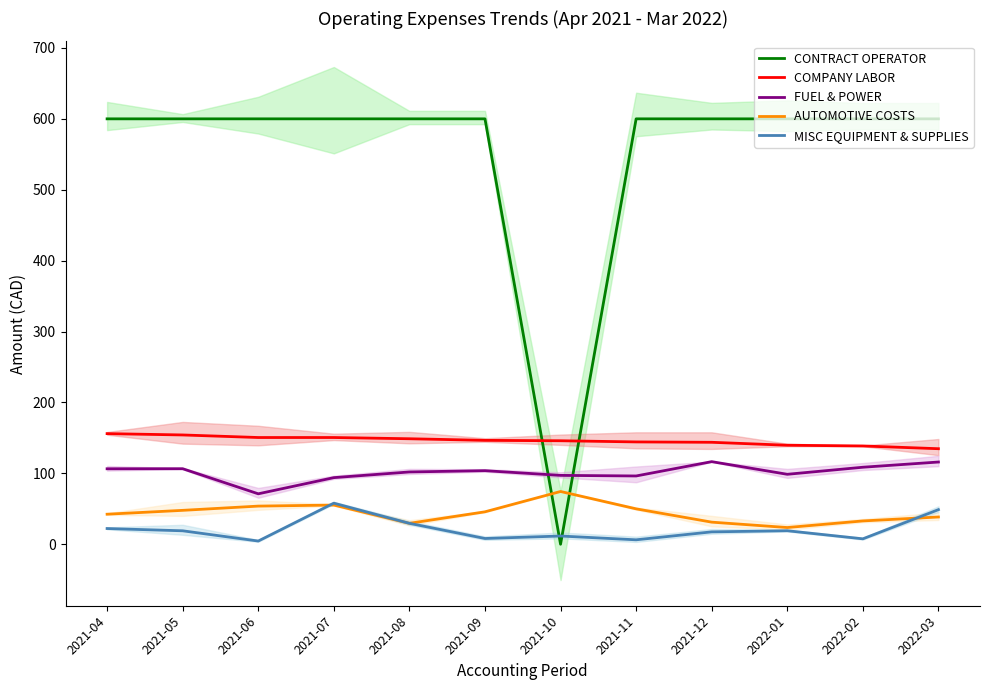

What is the value of the AUTOMOTIVE COSTS point at the 4th from the left?

55.3